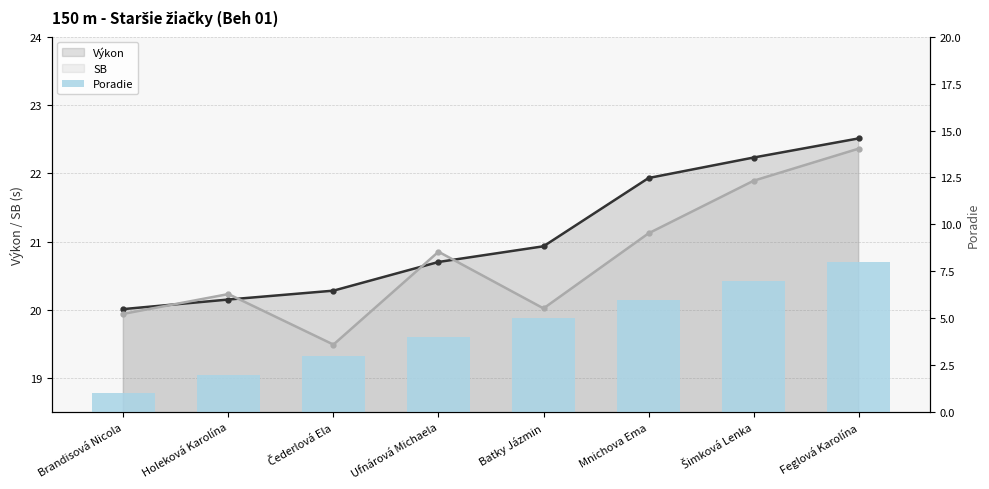

How many groups of bars are there?

8